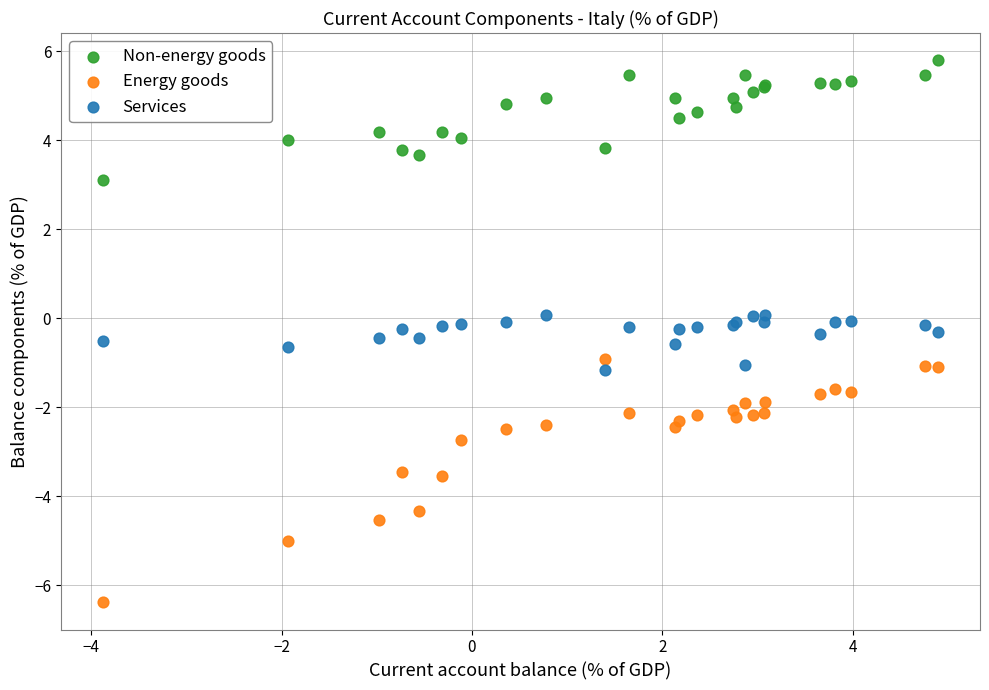

Which series reaches the minimum Y coordinate?

Energy goods